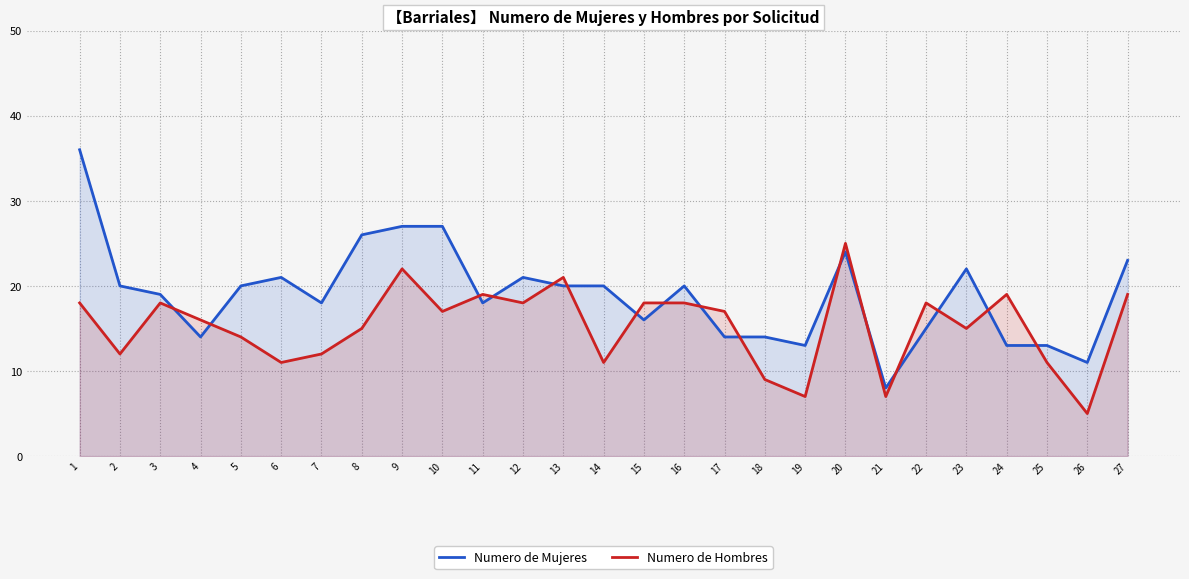

After their last crossing, which series has the higher values: Numero de Hombres or Numero de Mujeres?

Numero de Mujeres